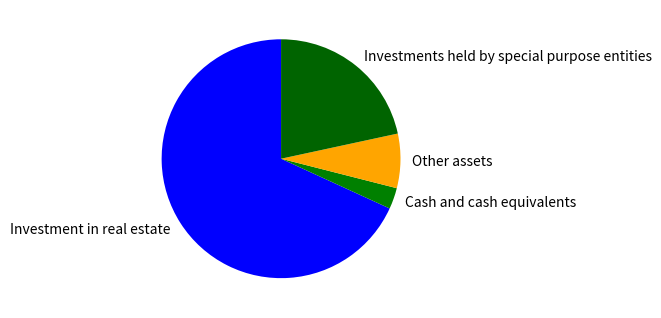

What is the smallest slice in the pie chart?

Cash and cash equivalents